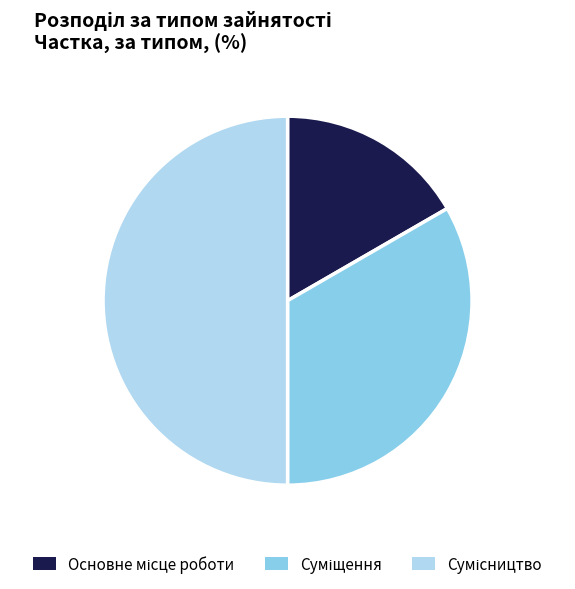

Count the number of slices in the pie.

3